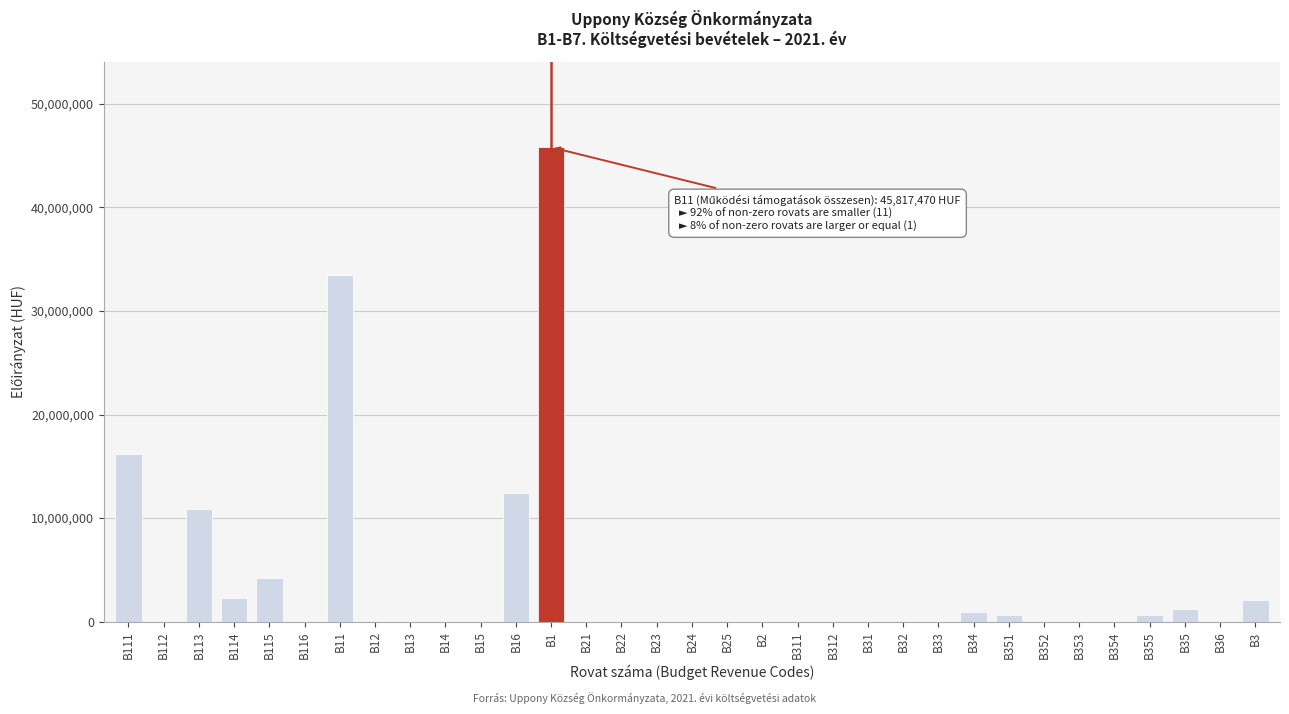

Which category has the highest value across all series?

B1